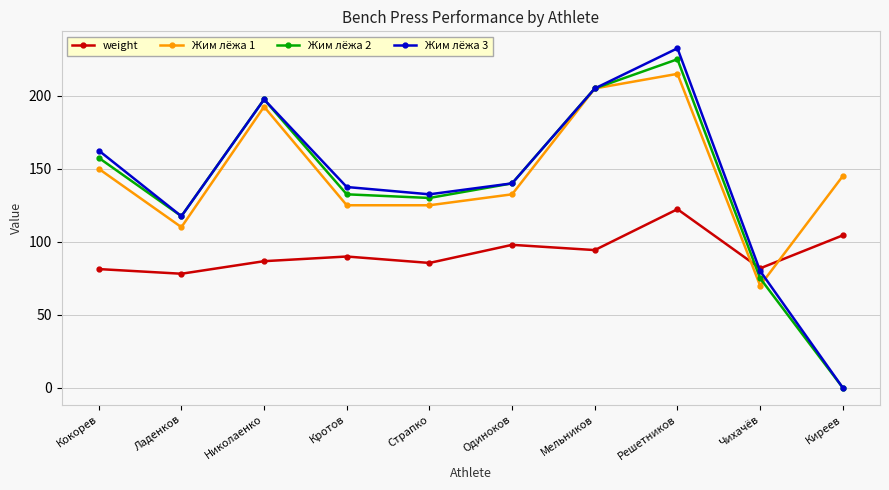

At which category is the sum across all series the highest?

Решетников